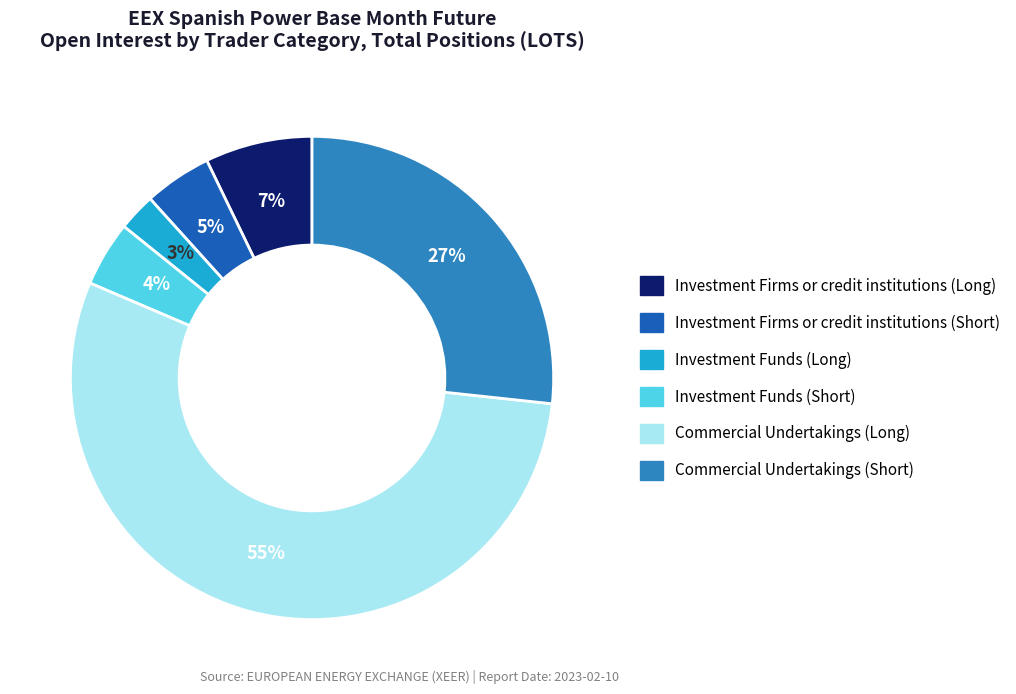

Which category accounts for the majority?

Commercial Undertakings (Long)